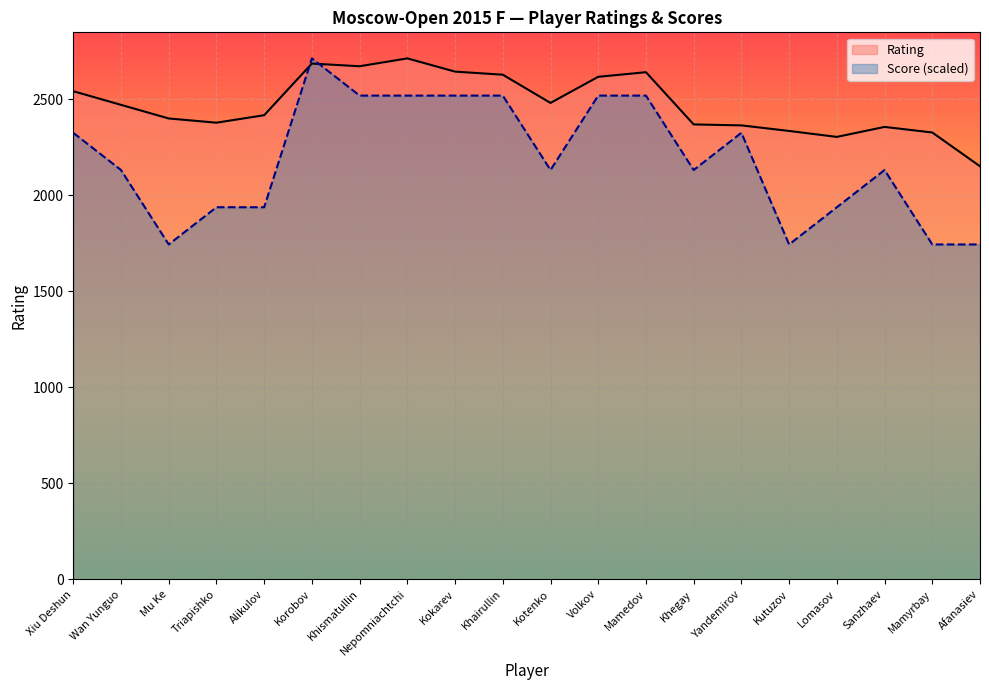

What are all the series names shown in the legend?

Rating, Score (scaled)